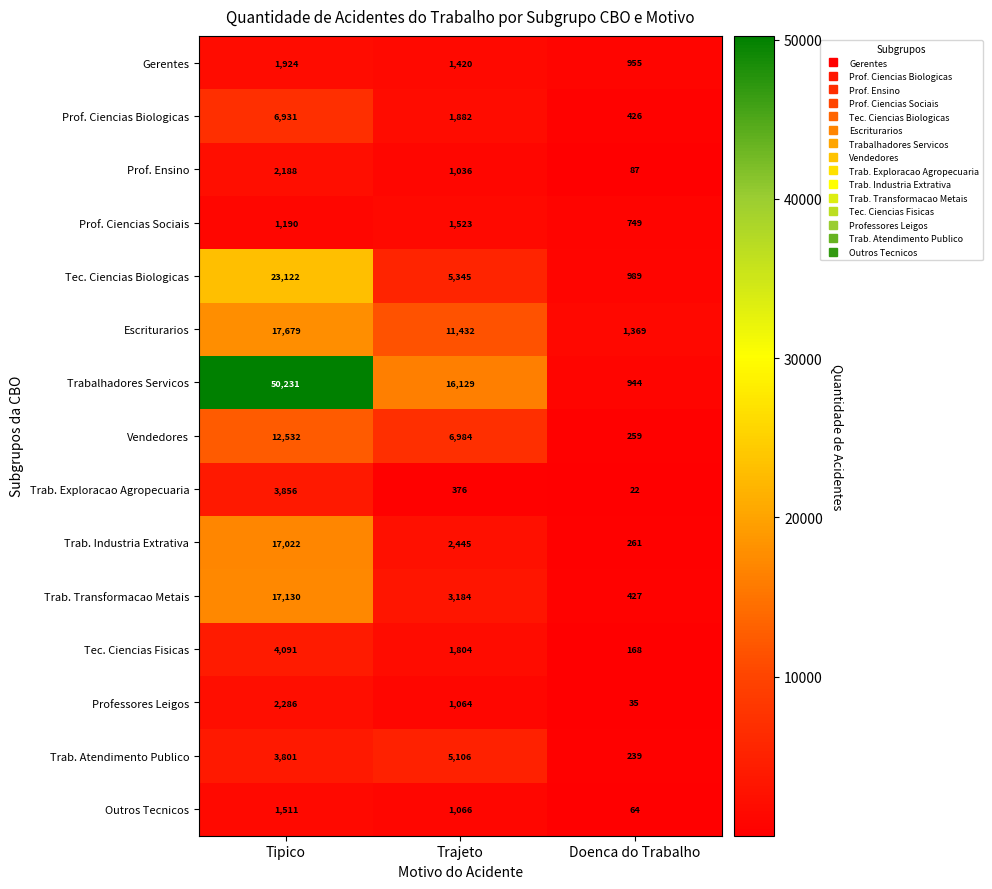

At how many categories does at least one series exceed 17251?

1